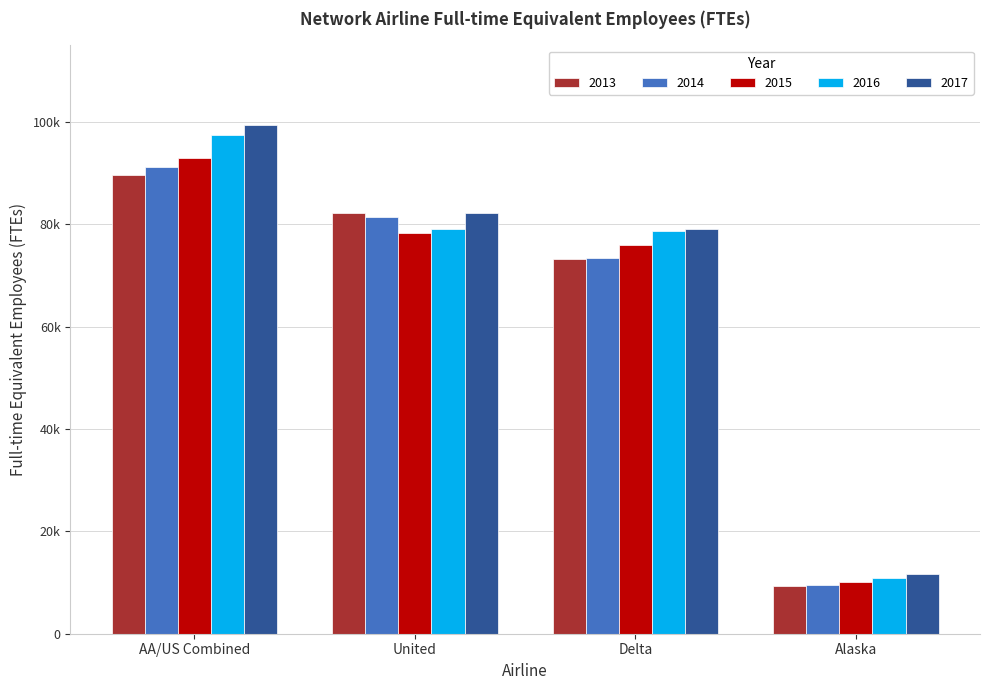

Where is 2013 nearest to the value 49497?

Delta